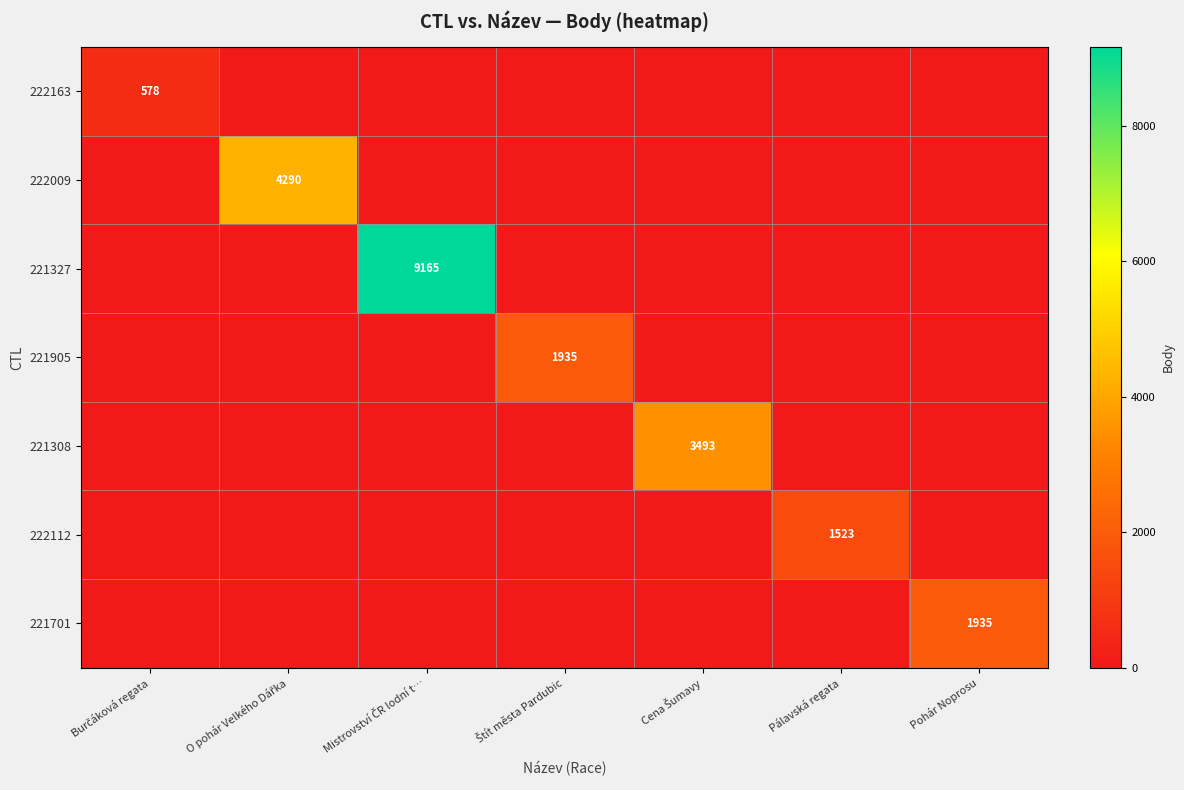

Between Pohár Noprosu and Pálavská regata, which is larger?

Pohár Noprosu